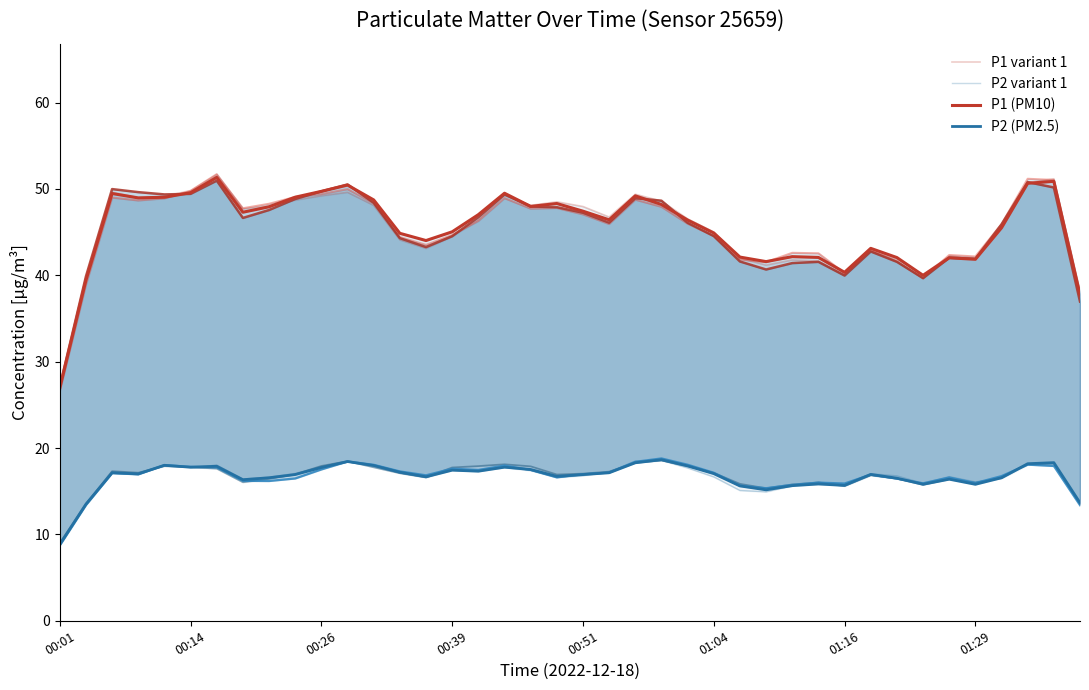

True or false: P1 variant 1 and P2 variant 1 intersect in this chart.

False